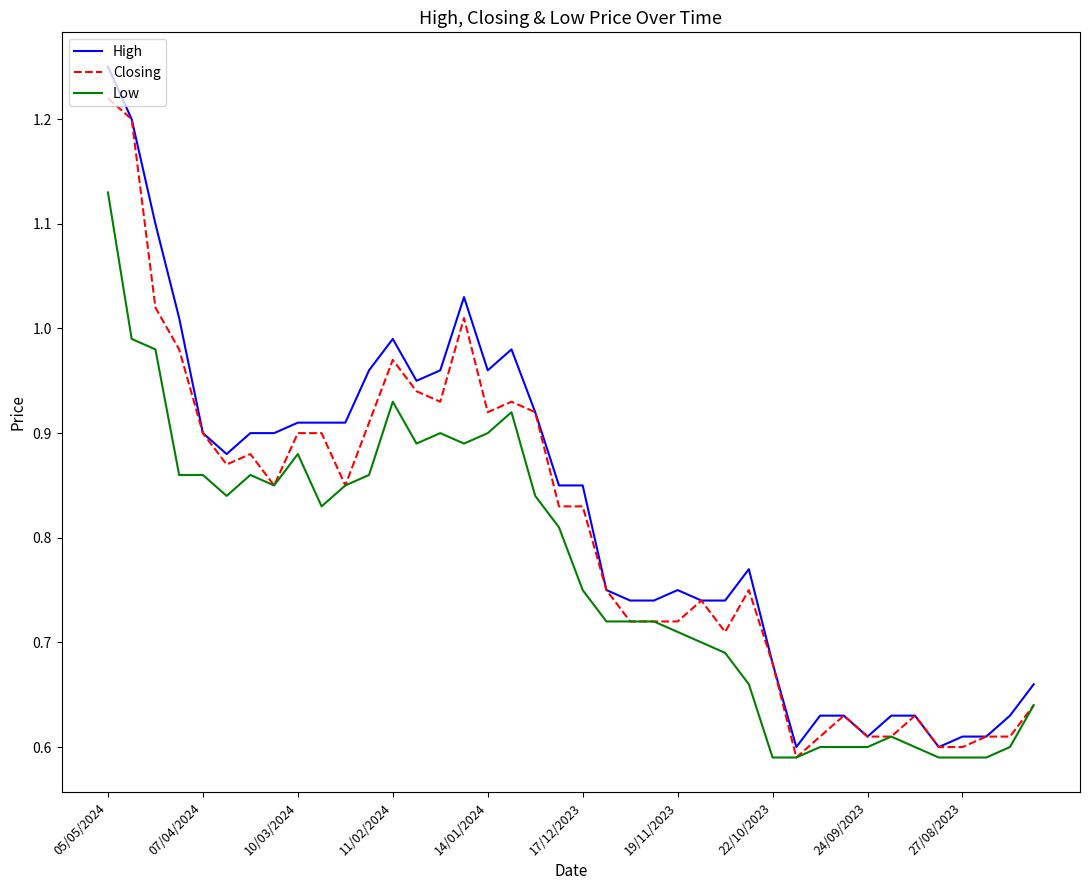

Rank the series by their maximum value, from lowest to highest.

Low, Closing, High